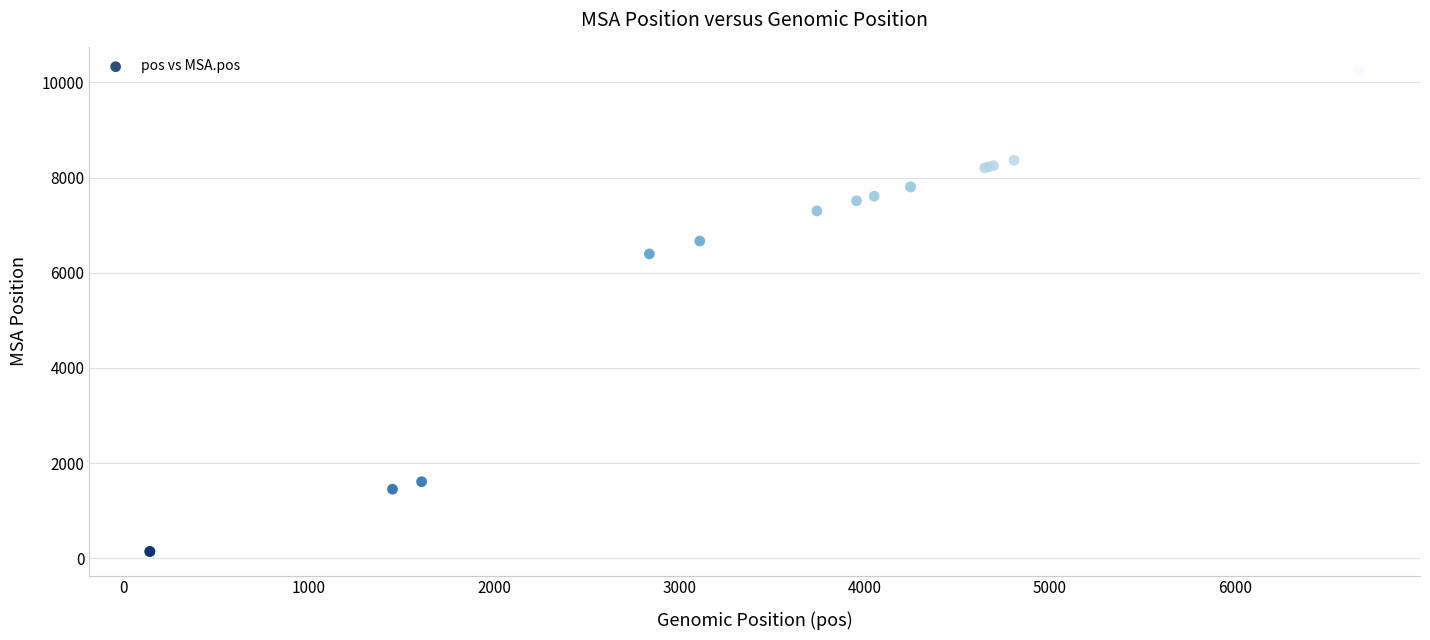

What Y value in the scatter plot is closest to 5192?

6395